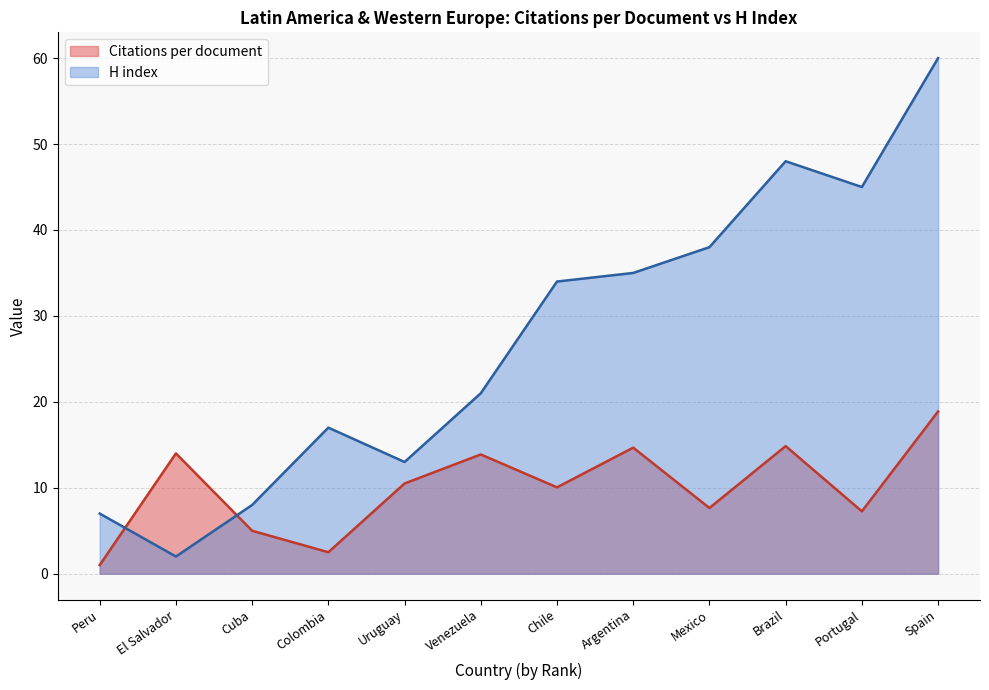

What is the label of the 1st point from the right?

Spain